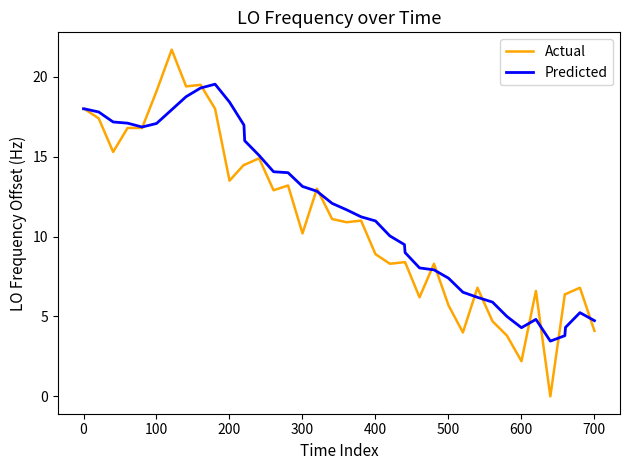

List the series in order of their peak value, highest first.

Actual, Predicted